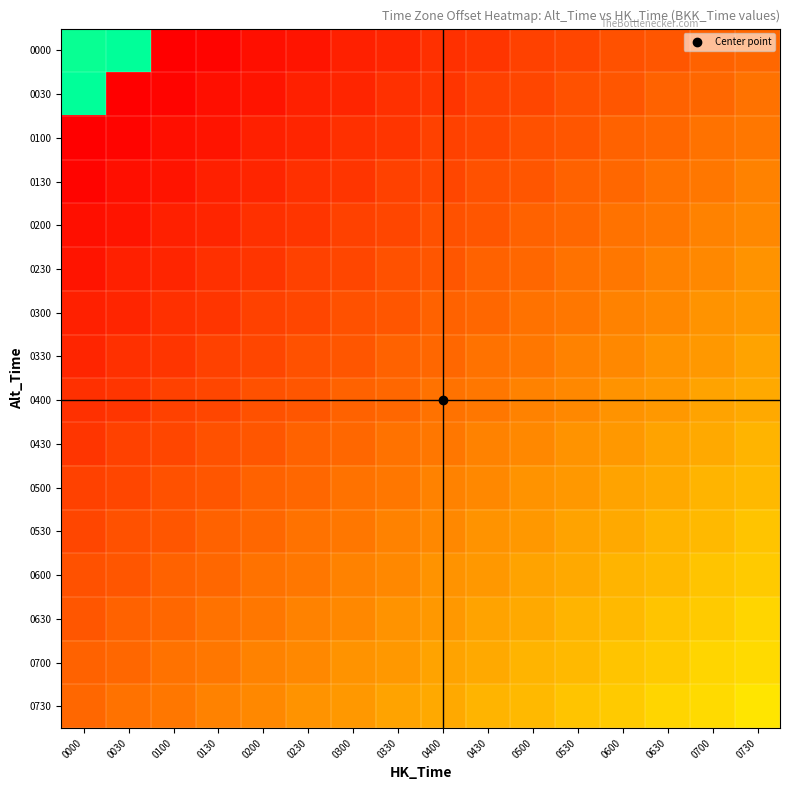

Reading left to right, transcribe all the data shown in this chart.

0000: 0000=2300	0030=2330	0100=0	0130=30	0200=100	0230=130	0300=200	0330=230	0400=300	0430=330	0500=400	0530=430	0600=500	0630=530	0700=600	0730=630
0030: 0000=2330	0030=0	0100=30	0130=100	0200=130	0230=200	0300=230	0330=300	0400=330	0430=400	0500=430	0530=500	0600=530	0630=600	0700=630	0730=700
0100: 0000=0	0030=30	0100=100	0130=130	0200=200	0230=230	0300=300	0330=330	0400=400	0430=430	0500=500	0530=530	0600=600	0630=630	0700=700	0730=730
0130: 0000=30	0030=100	0100=130	0130=200	0200=230	0230=300	0300=330	0330=400	0400=430	0430=500	0500=530	0530=600	0600=630	0630=700	0700=730	0730=800
0200: 0000=100	0030=130	0100=200	0130=230	0200=300	0230=330	0300=400	0330=430	0400=500	0430=530	0500=600	0530=630	0600=700	0630=730	0700=800	0730=830
0230: 0000=130	0030=200	0100=230	0130=300	0200=330	0230=400	0300=430	0330=500	0400=530	0430=600	0500=630	0530=700	0600=730	0630=800	0700=830	0730=900
0300: 0000=200	0030=230	0100=300	0130=330	0200=400	0230=430	0300=500	0330=530	0400=600	0430=630	0500=700	0530=730	0600=800	0630=830	0700=900	0730=930
0330: 0000=230	0030=300	0100=330	0130=400	0200=430	0230=500	0300=530	0330=600	0400=630	0430=700	0500=730	0530=800	0600=830	0630=900	0700=930	0730=1000
0400: 0000=300	0030=330	0100=400	0130=430	0200=500	0230=530	0300=600	0330=630	0400=700	0430=730	0500=800	0530=830	0600=900	0630=930	0700=1000	0730=1030
0430: 0000=330	0030=400	0100=430	0130=500	0200=530	0230=600	0300=630	0330=700	0400=730	0430=800	0500=830	0530=900	0600=930	0630=1000	0700=1030	0730=1100
0500: 0000=400	0030=430	0100=500	0130=530	0200=600	0230=630	0300=700	0330=730	0400=800	0430=830	0500=900	0530=930	0600=1000	0630=1030	0700=1100	0730=1130
0530: 0000=430	0030=500	0100=530	0130=600	0200=630	0230=700	0300=730	0330=800	0400=830	0430=900	0500=930	0530=1000	0600=1030	0630=1100	0700=1130	0730=1200
0600: 0000=500	0030=530	0100=600	0130=630	0200=700	0230=730	0300=800	0330=830	0400=900	0430=930	0500=1000	0530=1030	0600=1100	0630=1130	0700=1200	0730=1230
0630: 0000=530	0030=600	0100=630	0130=700	0200=730	0230=800	0300=830	0330=900	0400=930	0430=1000	0500=1030	0530=1100	0600=1130	0630=1200	0700=1230	0730=1300
0700: 0000=600	0030=630	0100=700	0130=730	0200=800	0230=830	0300=900	0330=930	0400=1000	0430=1030	0500=1100	0530=1130	0600=1200	0630=1230	0700=1300	0730=1330
0730: 0000=630	0030=700	0100=730	0130=800	0200=830	0230=900	0300=930	0330=1000	0400=1030	0430=1100	0500=1130	0530=1200	0600=1230	0630=1300	0700=1330	0730=1400